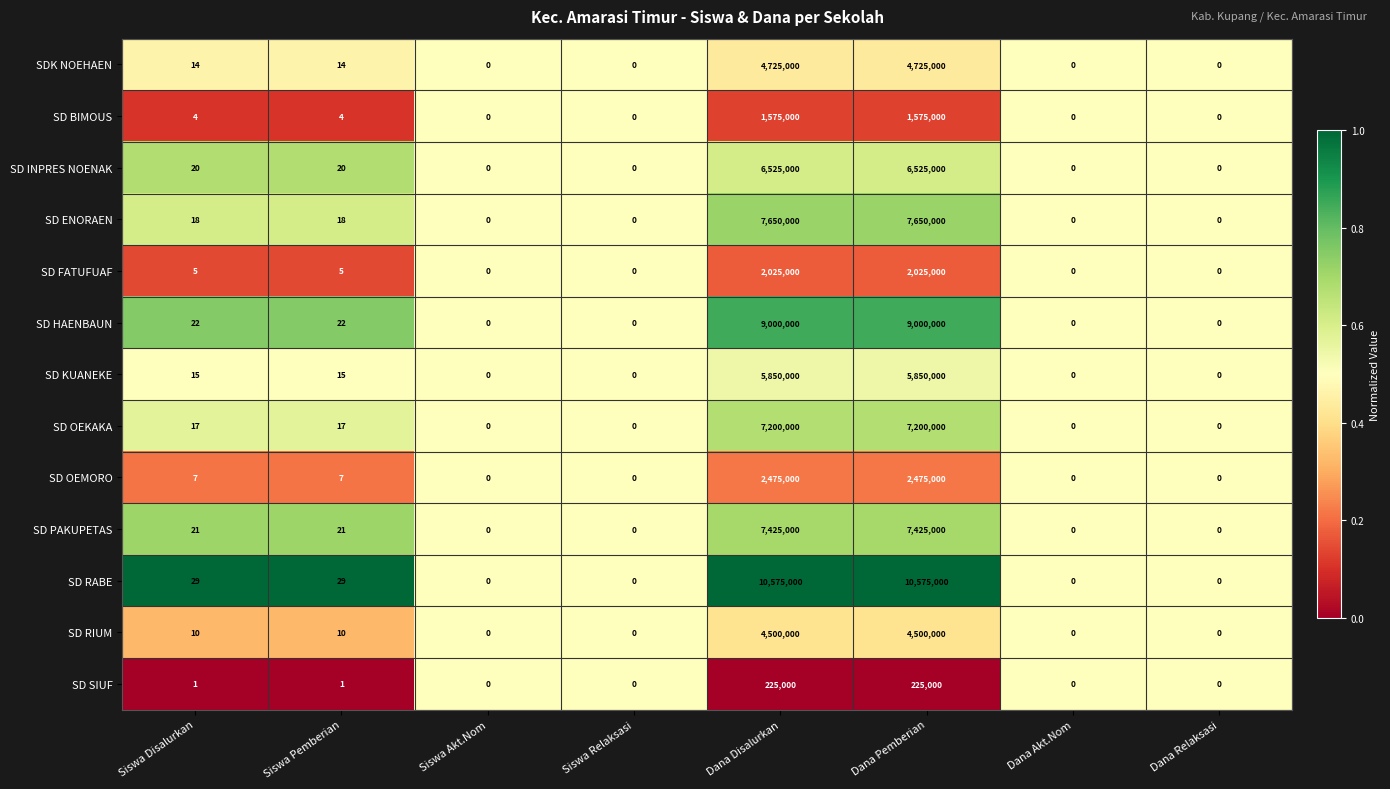

What is the difference between the maximum and minimum values in the SD ENORAEN series?

7650000